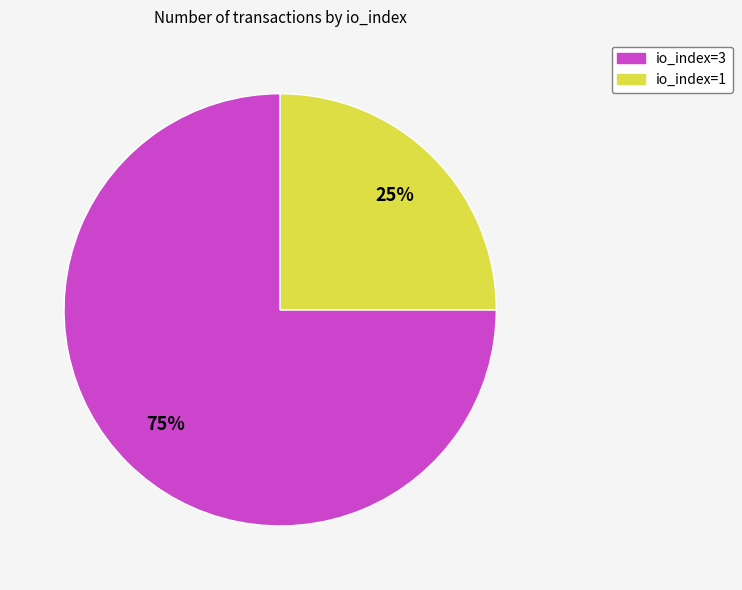

Is it true that io_index=1 is 25% of the pie?

True